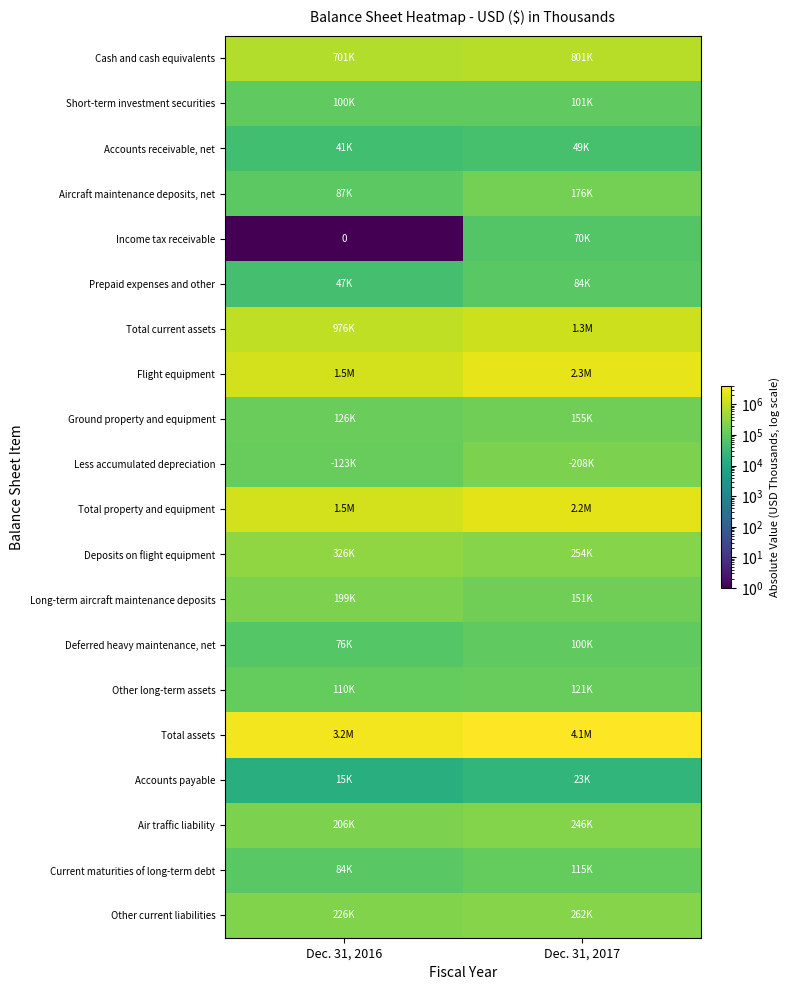

What is the total value across all series at Dec. 31, 2017?

12869270